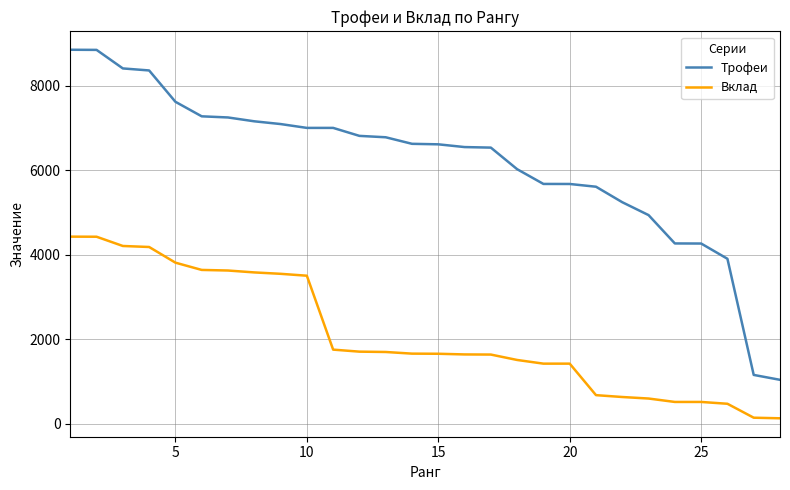

What is the difference between the maximum and minimum values in the Трофеи series?

7815